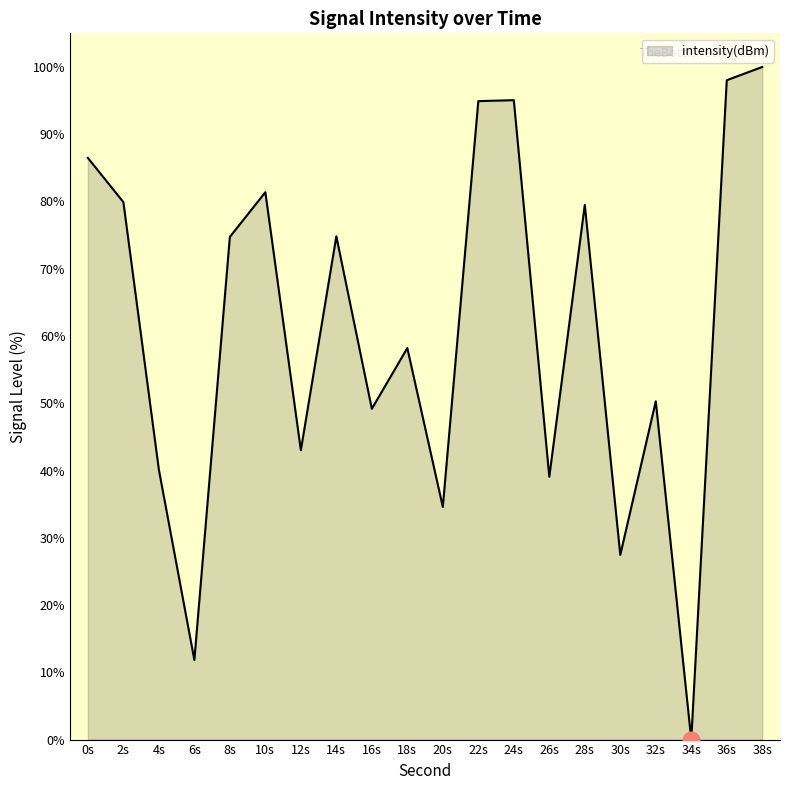

What is the difference between the values at 32s and 34s?

50.3